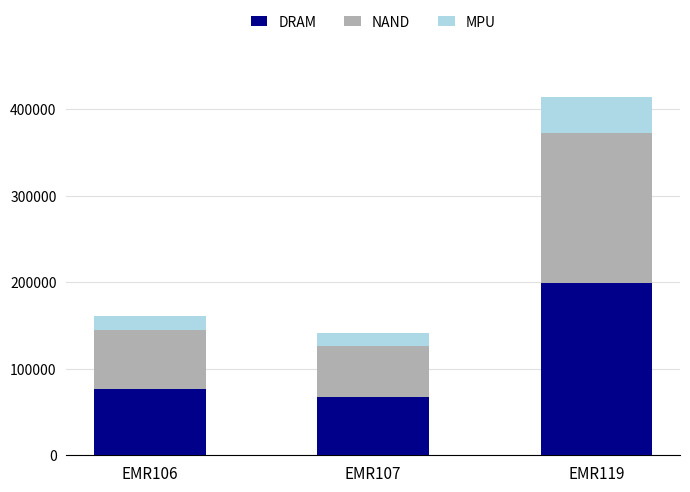

The value of DRAM at EMR119 is 301861.9. True or false?

False